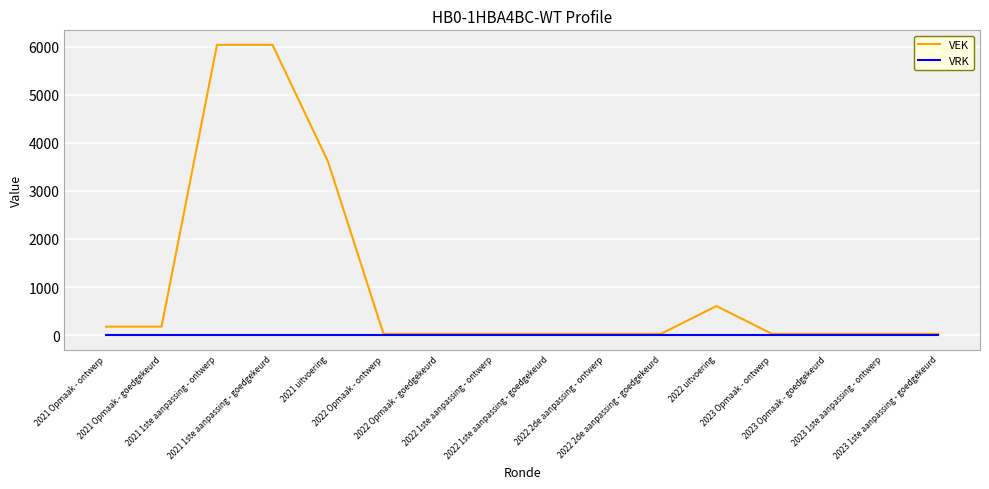

What is the sum of the VEK values at 2023 Opmaak - ontwerp and 2022 uitvoering?

630